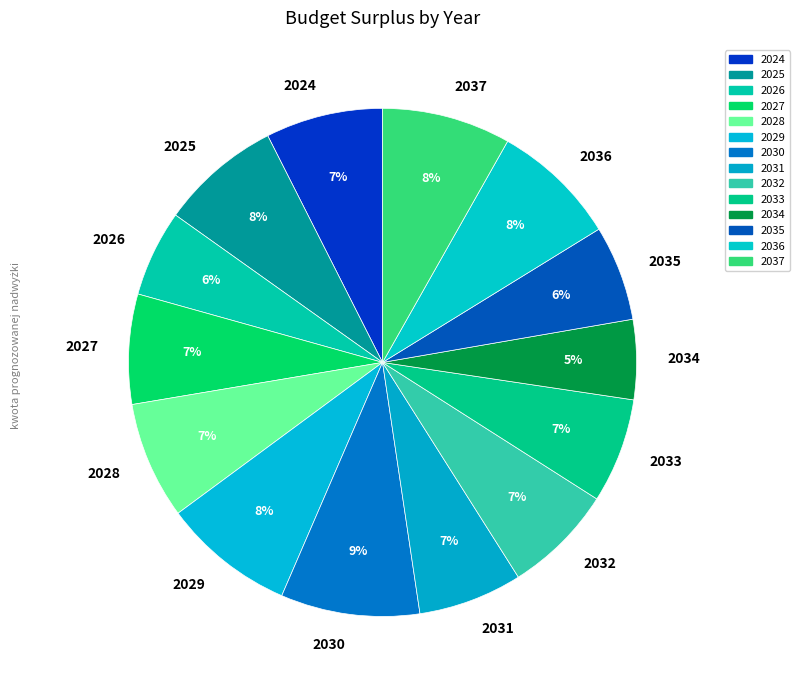

To the nearest percent, what is the difference between the largest and smallest slice percentages?

4%